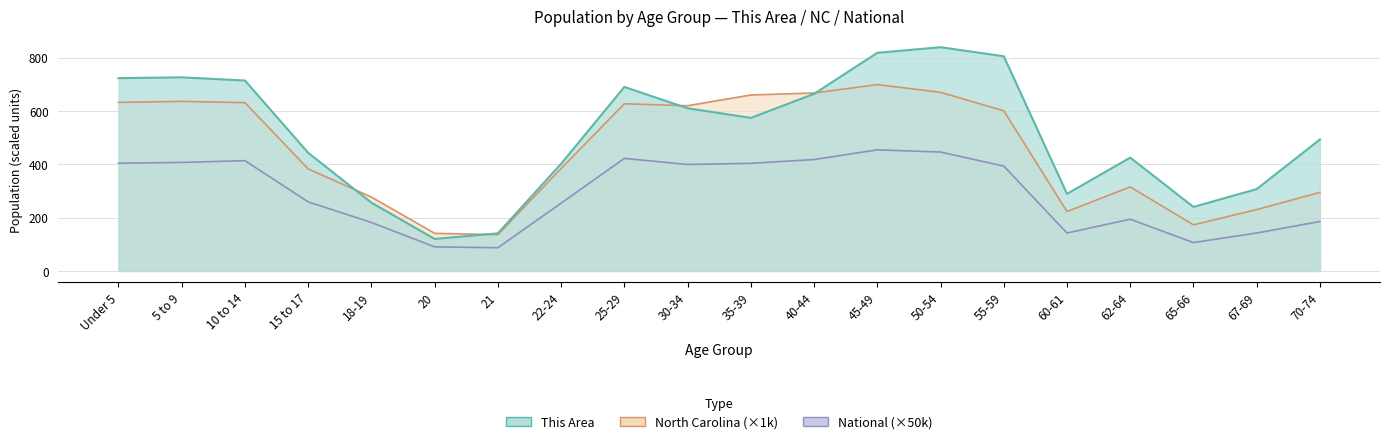

What is the label of the 1st point from the right?

70-74